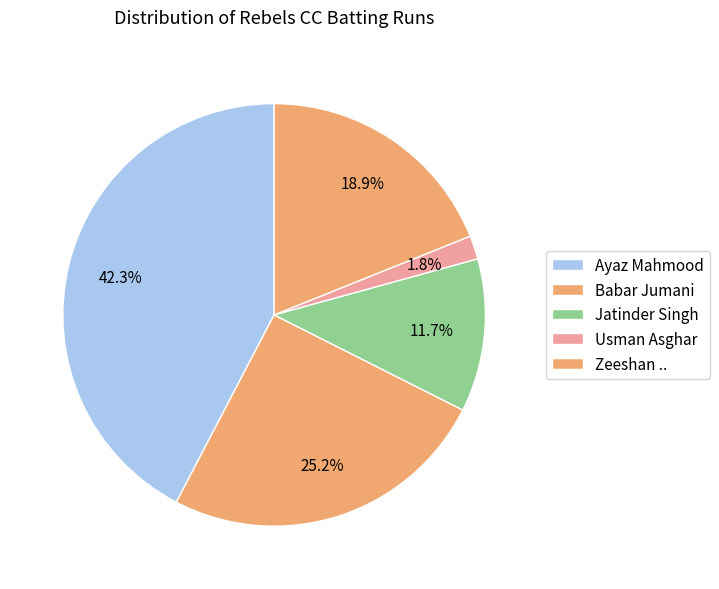

To the nearest percent, what percentage of the pie is Jatinder Singh?

12%